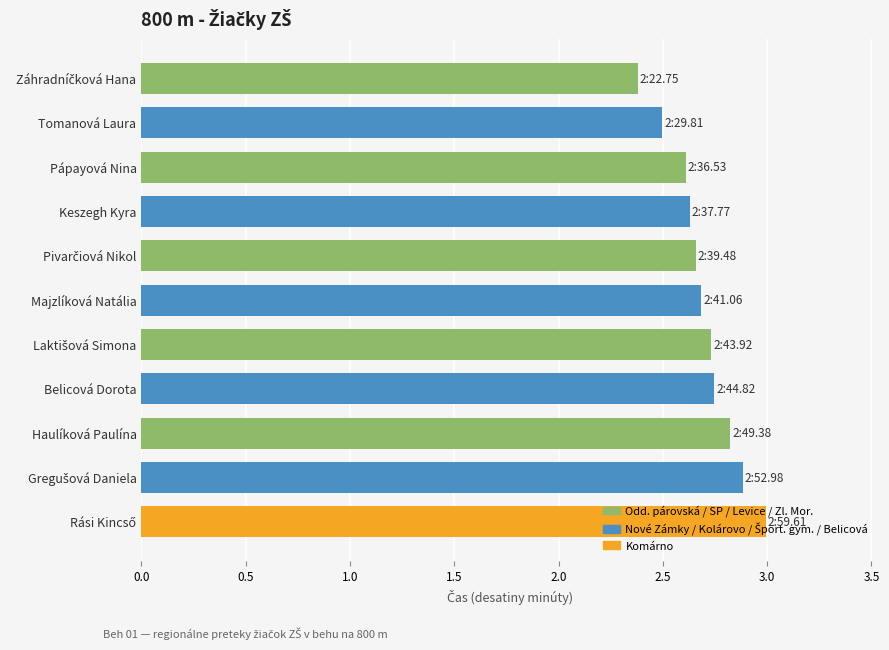

What is the label of the 2nd bar from the top?

Tomanová Laura